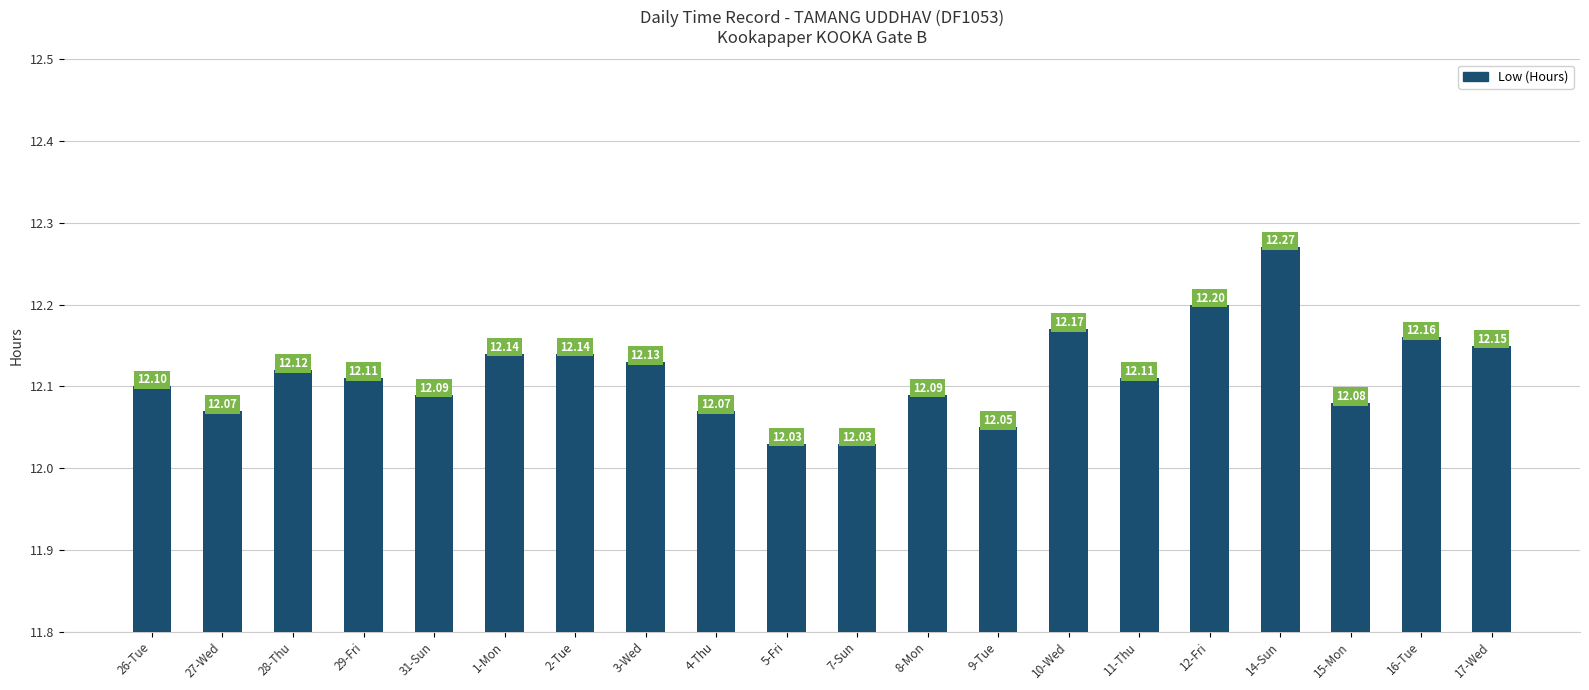

What is the difference between the second highest and minimum values?

0.2